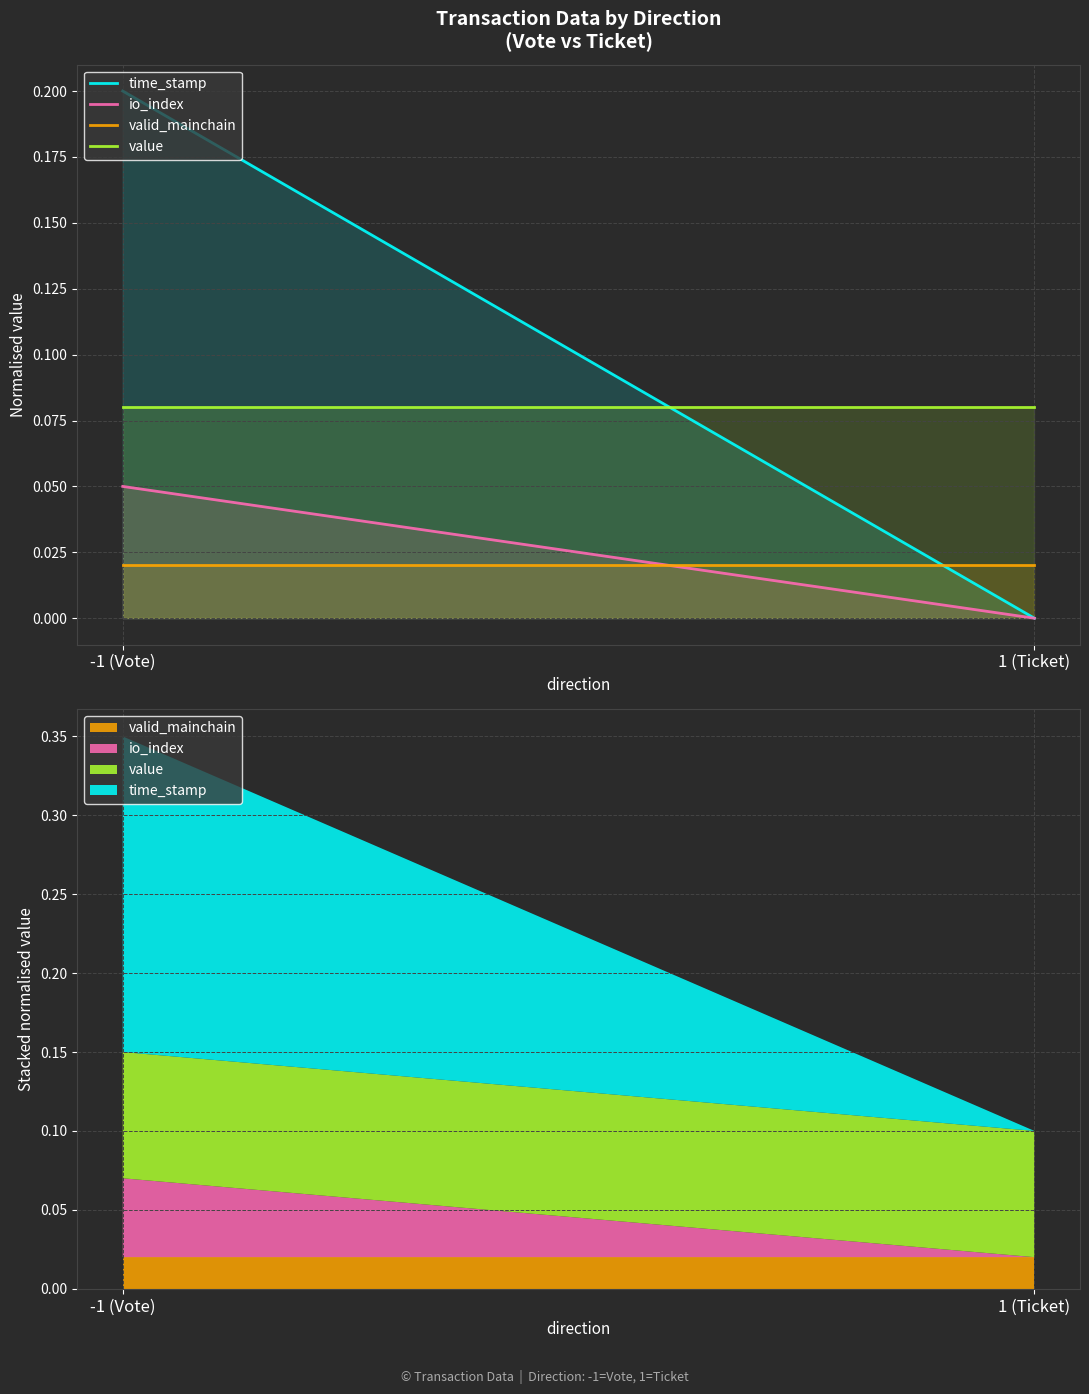

The valid_mainchain series shows 0.0 at 1 (Ticket). True or false?

True